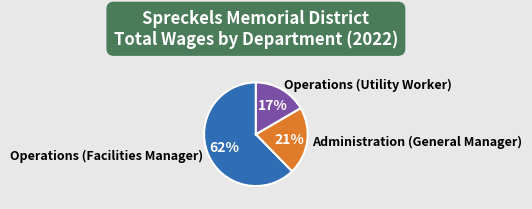

Between Operations (Utility Worker) and Administration (General Manager), which is larger?

Administration (General Manager)